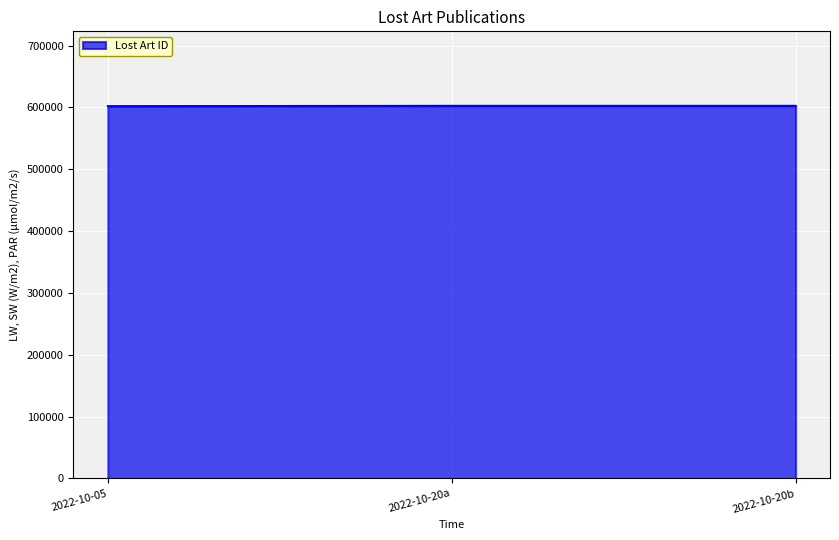

Does the chart display data point markers on the line(s)?

No